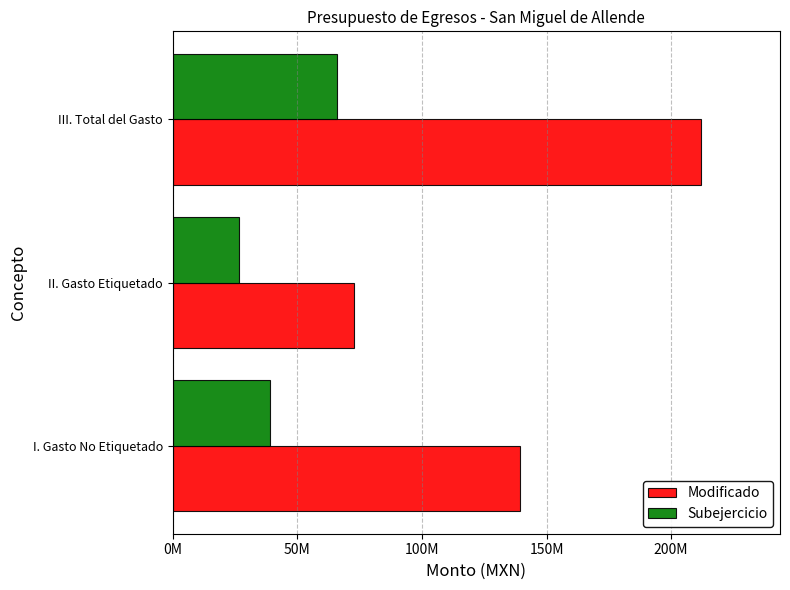

What are all the series names shown in the legend?

Modificado, Subejercicio